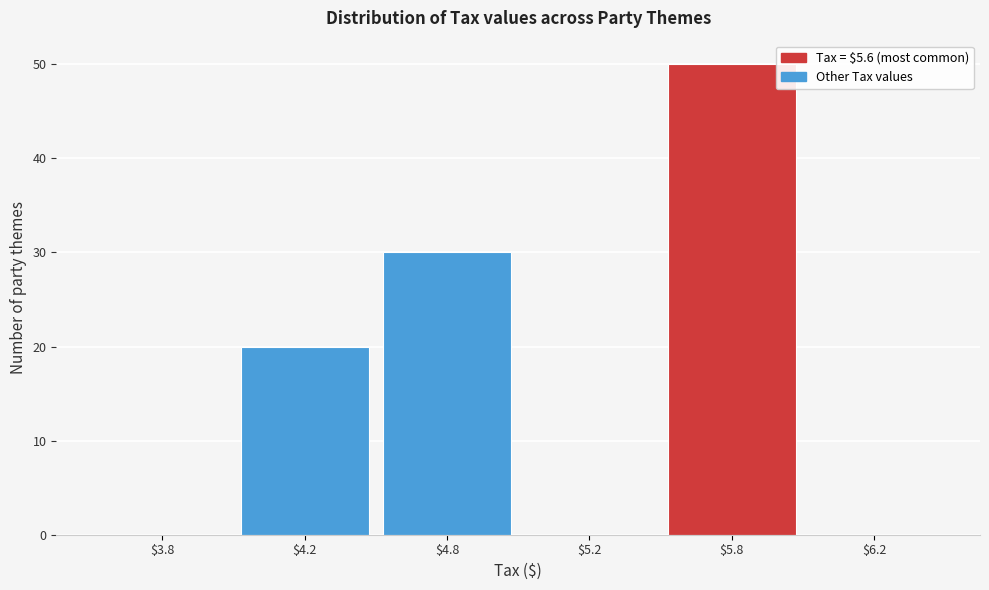

The chart shows a value of 20 at $4.2. True or false?

True